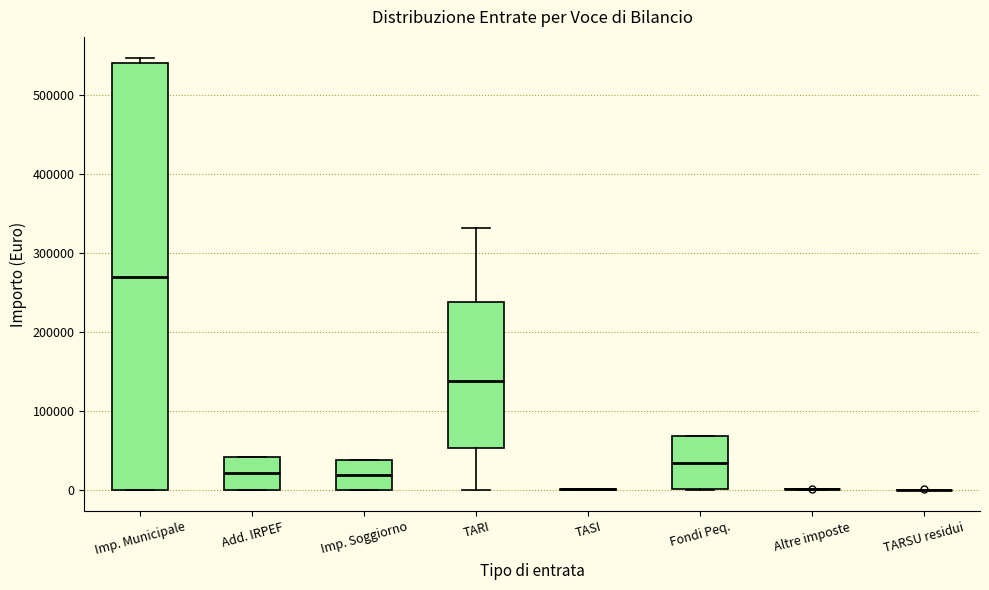

Which box is the tallest, from its lower edge to its upper edge?

Imp. Municipale